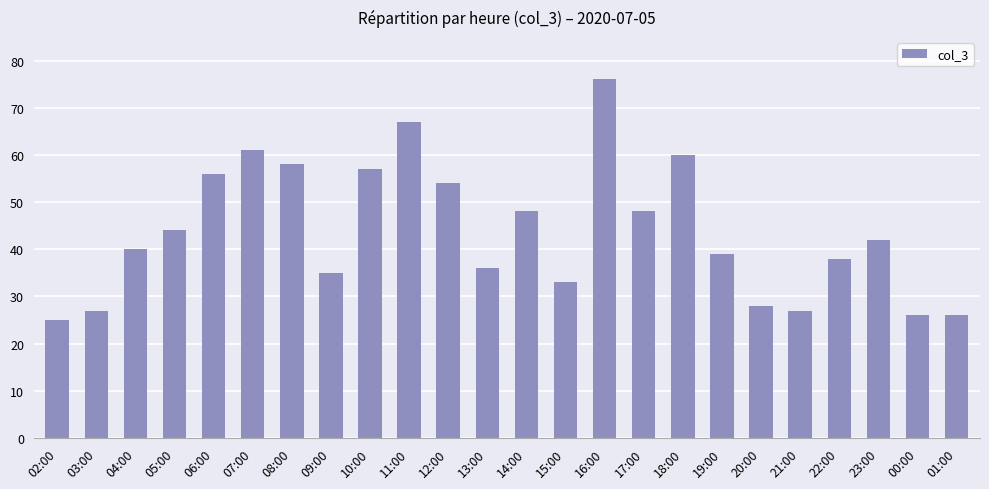

What is the ratio of the value at 07:00 to the value at 08:00?

1.1